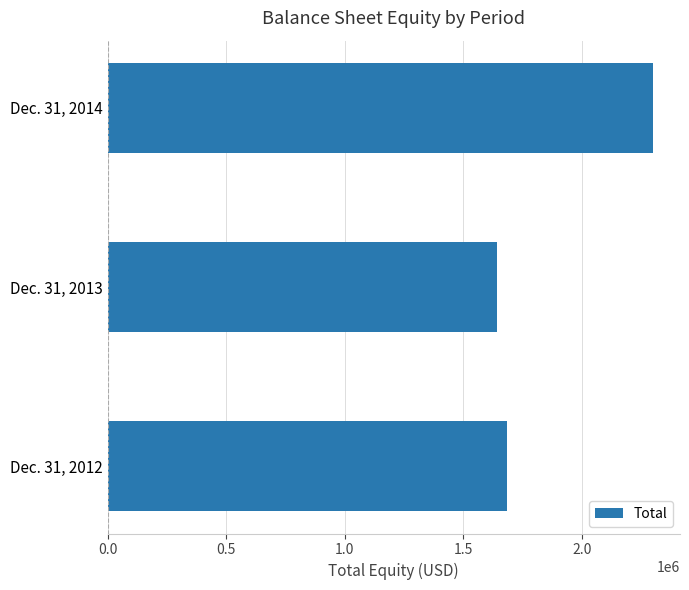

What value does the data have at Dec. 31, 2012?

1683552